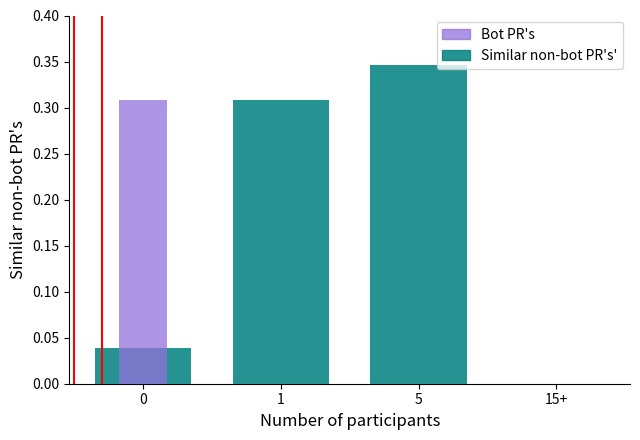

At which category does the chart reach its minimum across all series?

15+